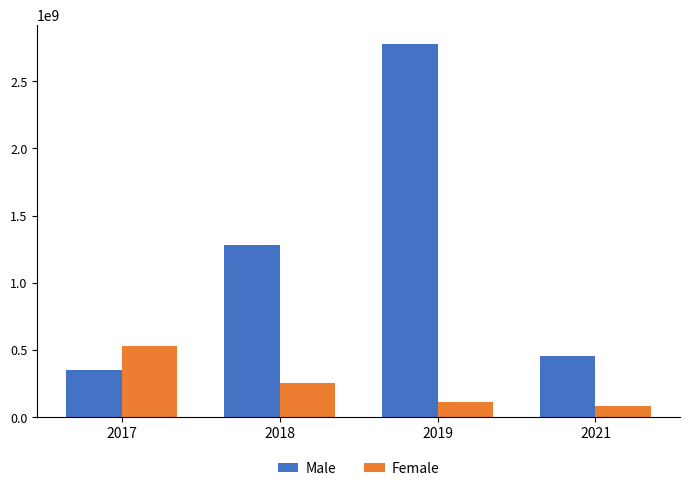

What is the average value of the Female series?

244865281